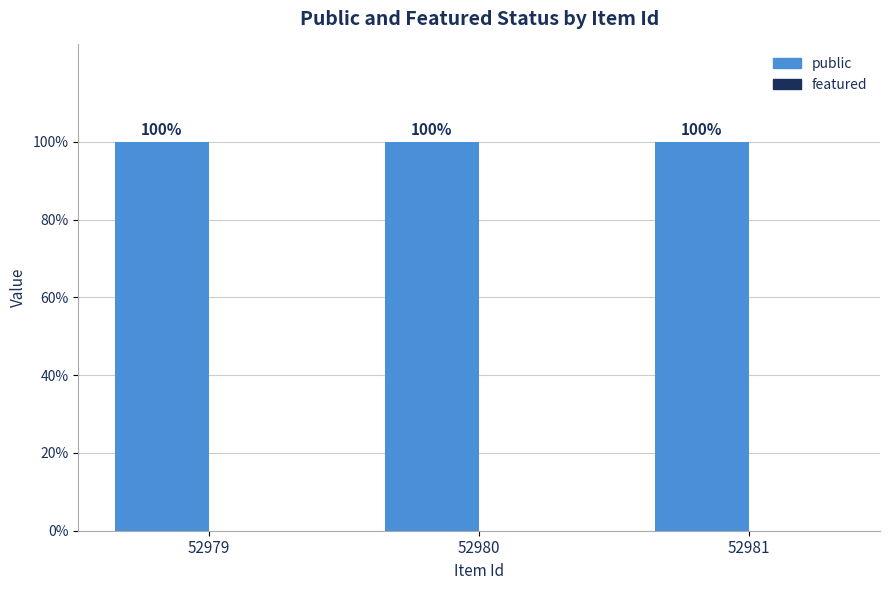

Rank the series by their maximum value, from lowest to highest.

featured, public